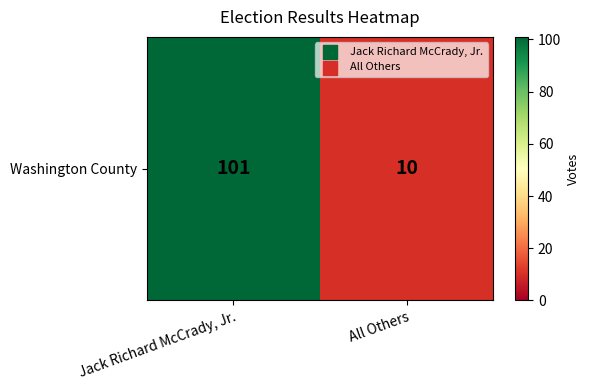

Reading left to right, what are all the values shown in this chart?

101	10